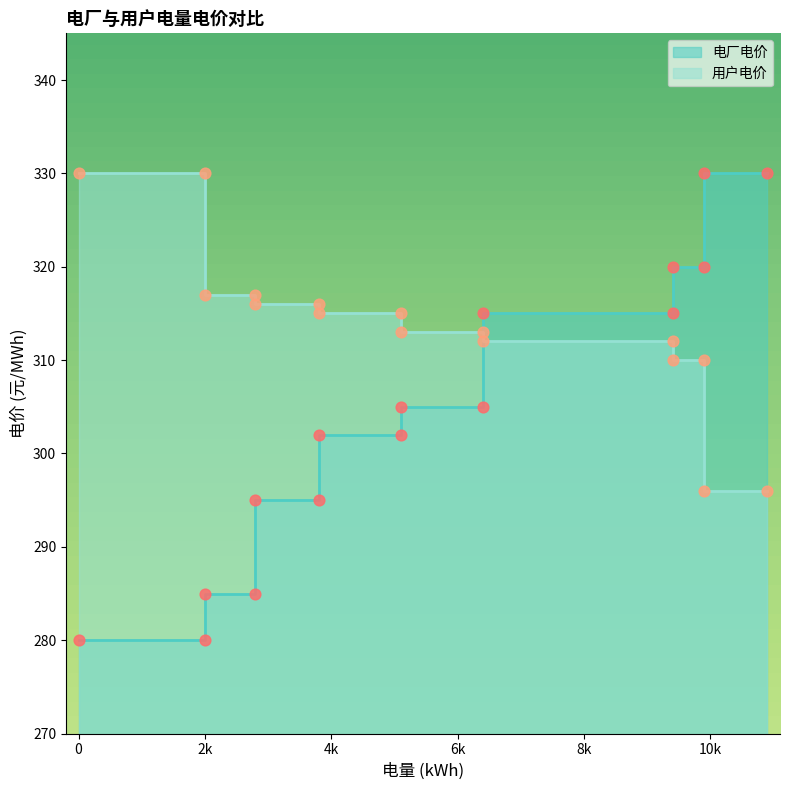

Which series has the largest total across all categories?

用户电价